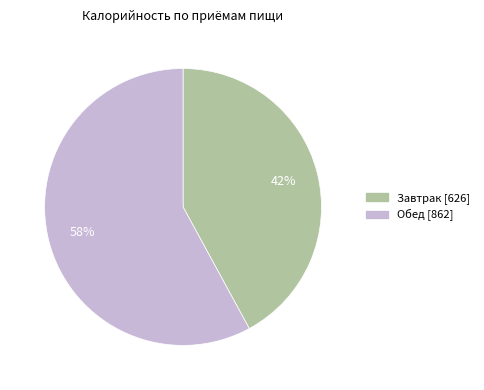

How many slices are in this pie chart?

2